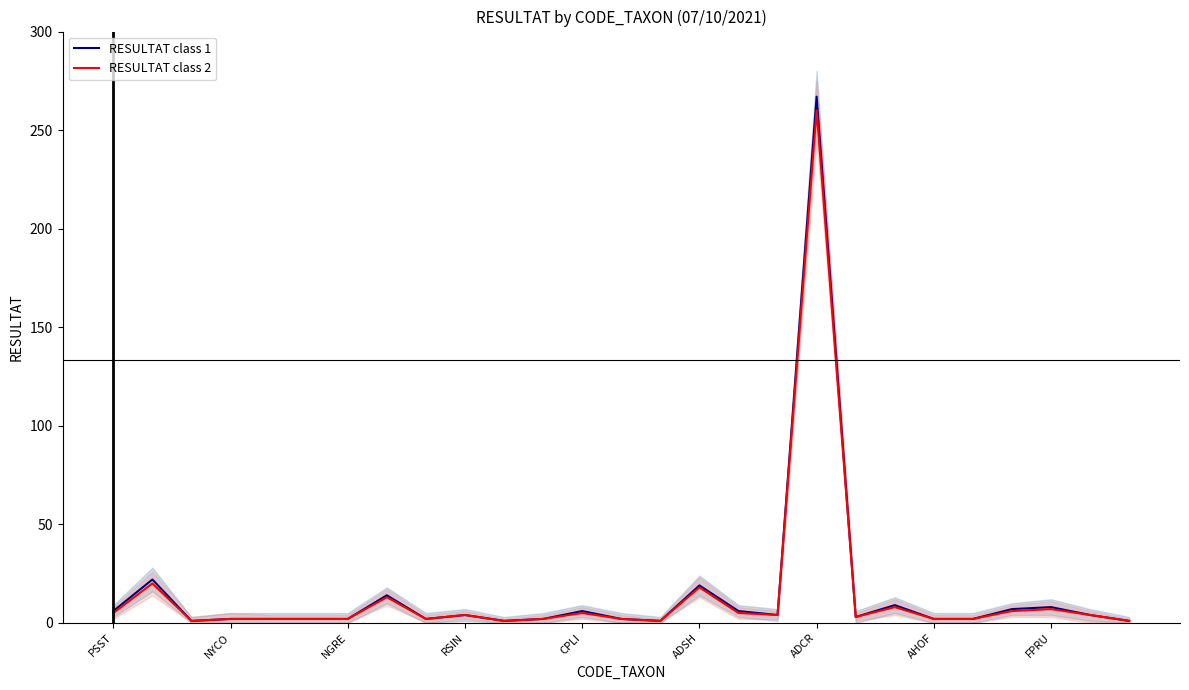

How many interior local valleys does the RESULTAT class 1 series have?

6